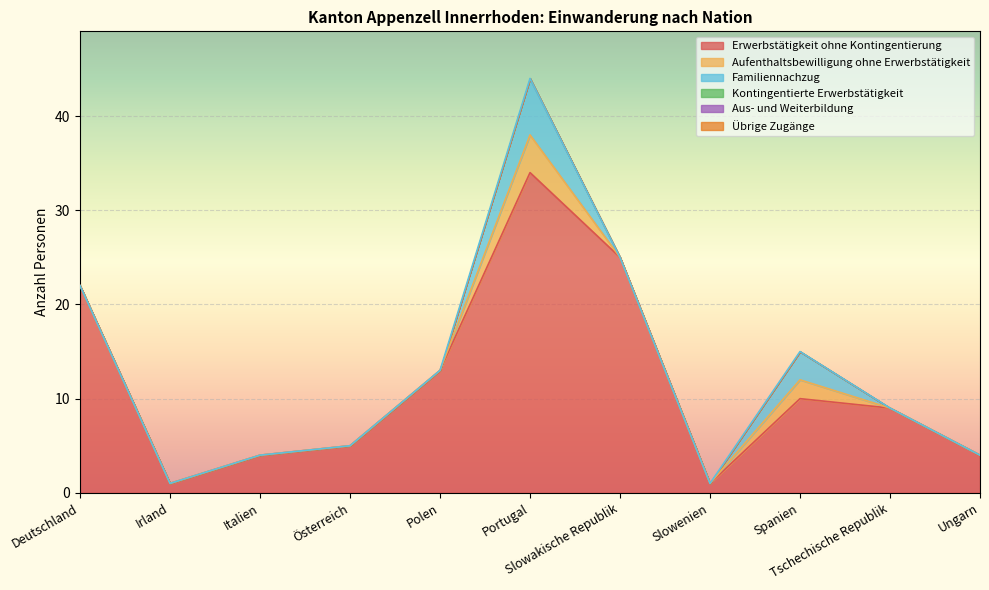

At which label does Übrige Zugänge reach its peak?

Deutschland